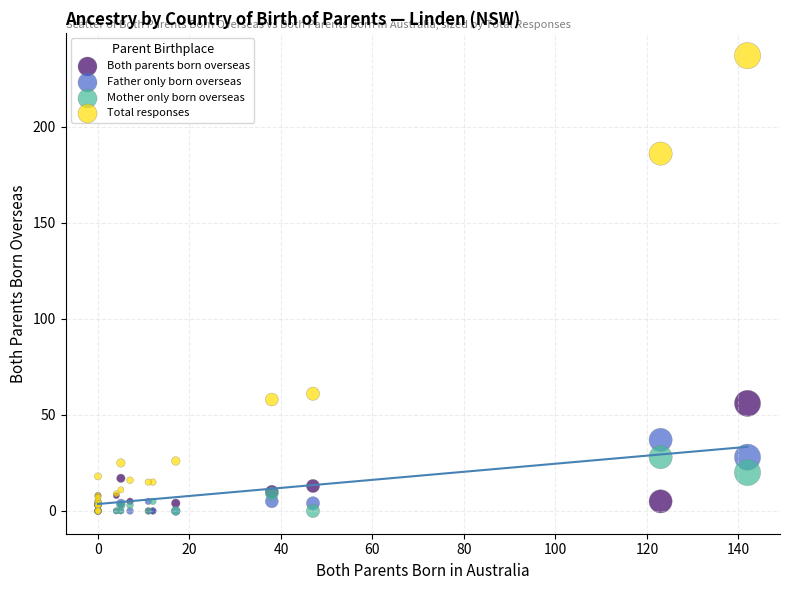

Which series reaches the maximum Y coordinate?

Total responses